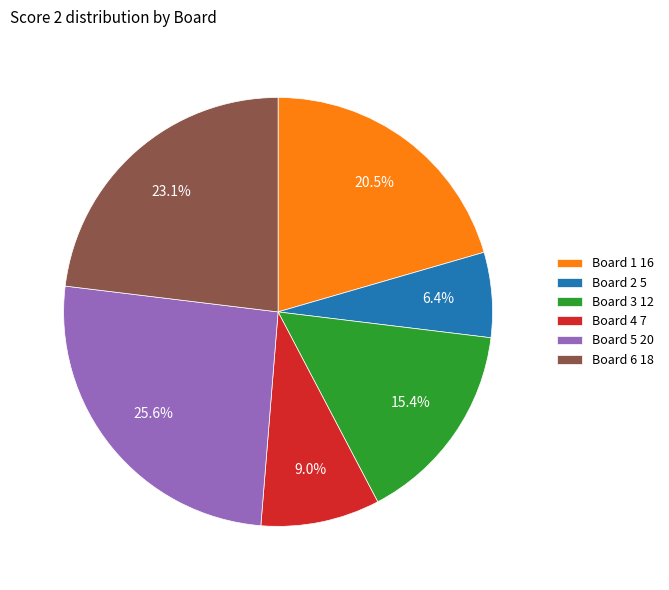

Is the sum of Board 4 and Board 6 greater than half?

No